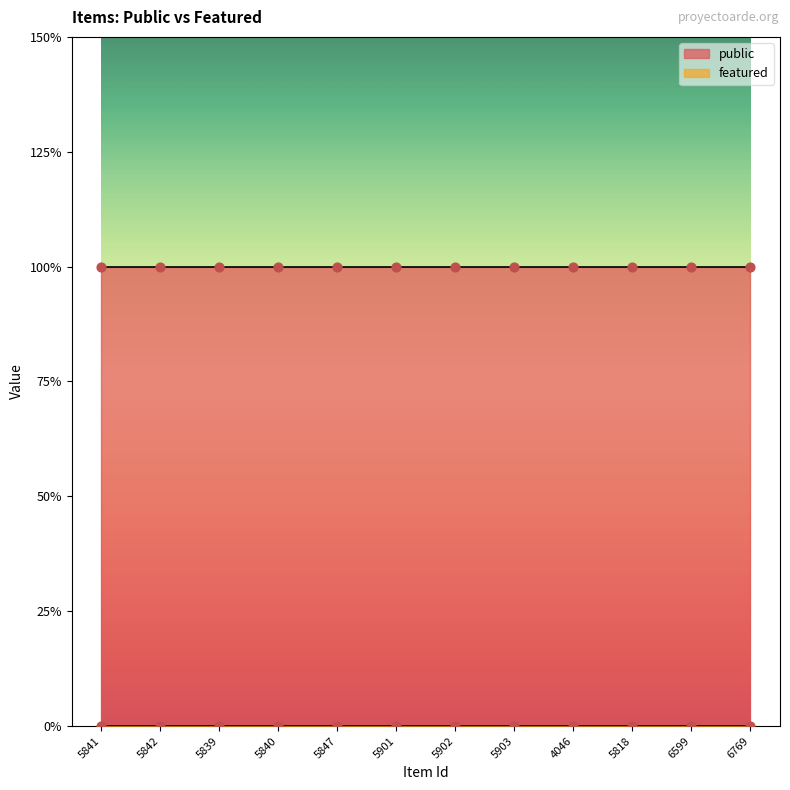

At which category is the sum across all series the highest?

5841